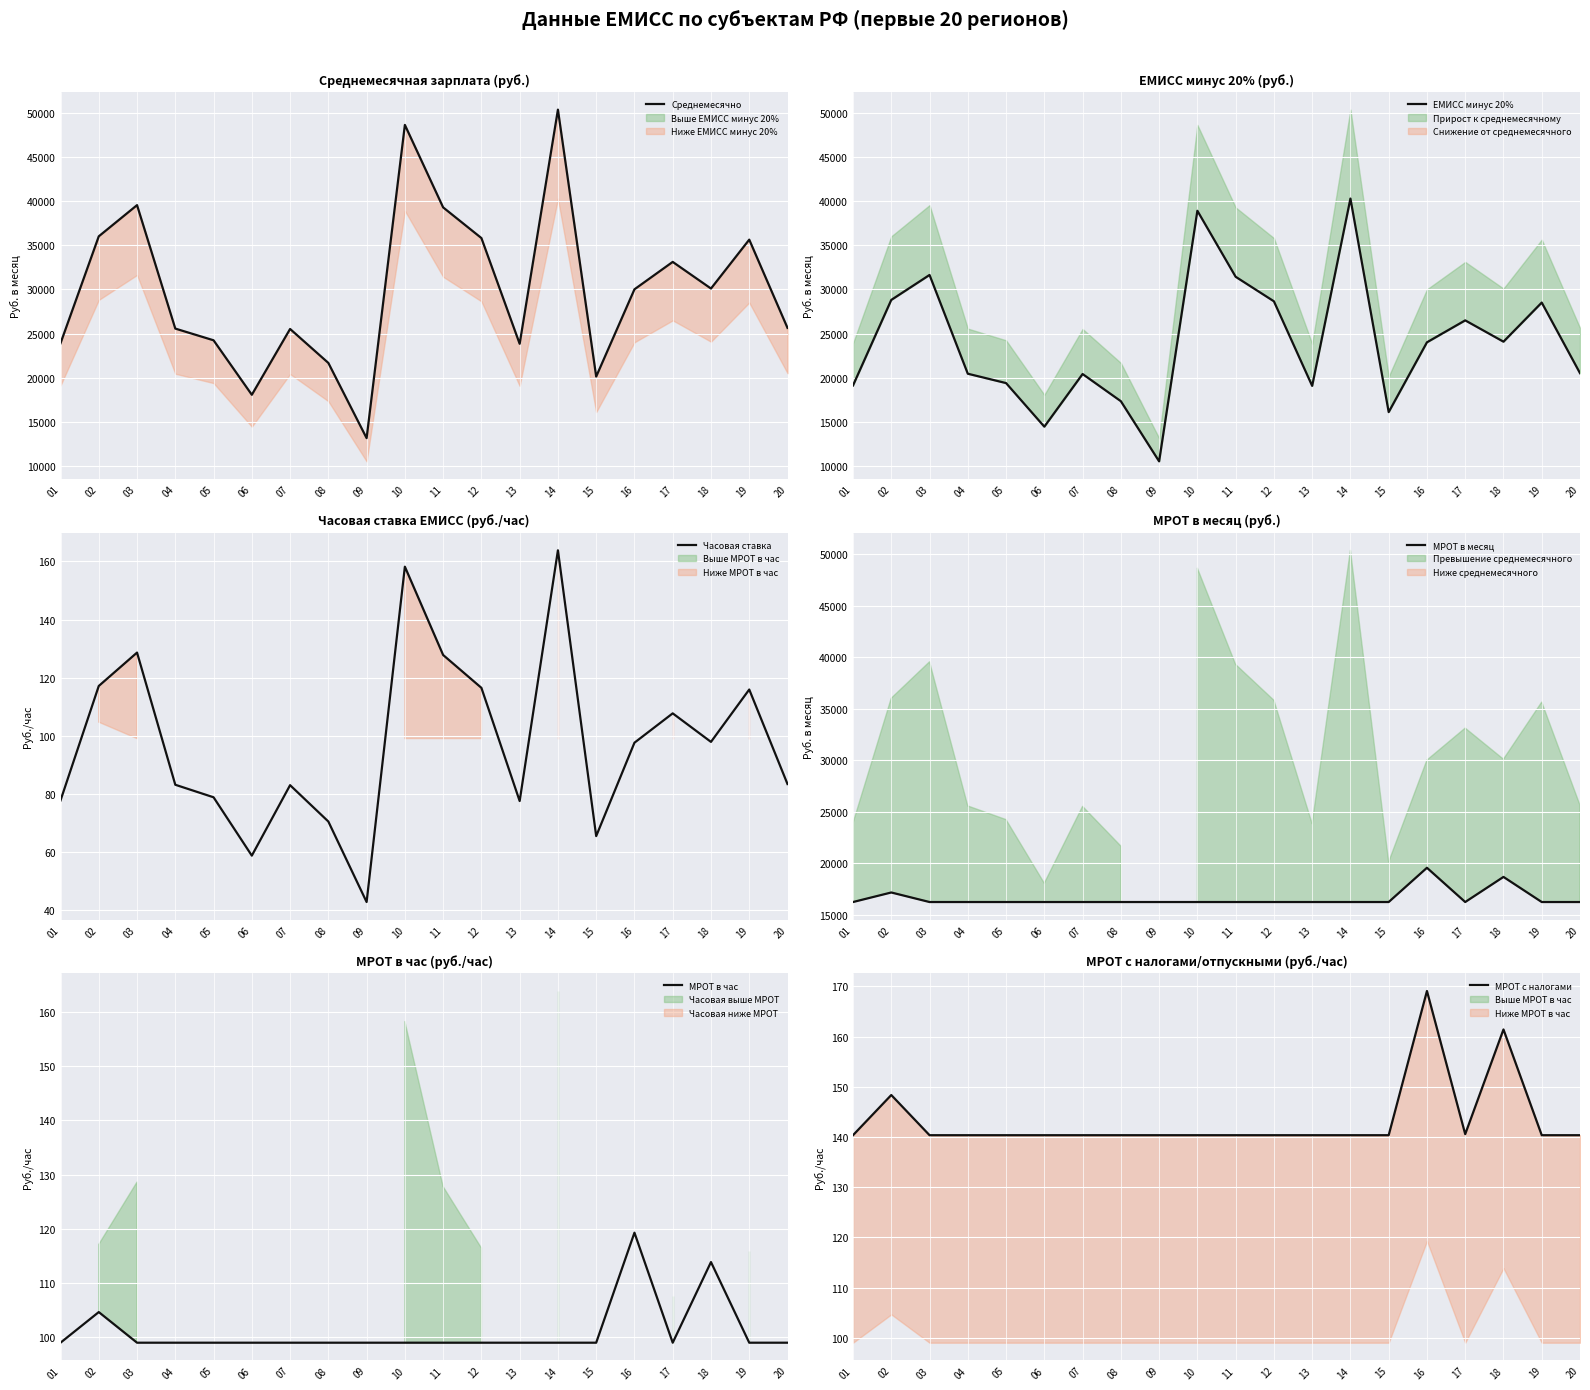

What is the sum of the ЕМИСС минус 20% values at 01 and 18?

43203.0